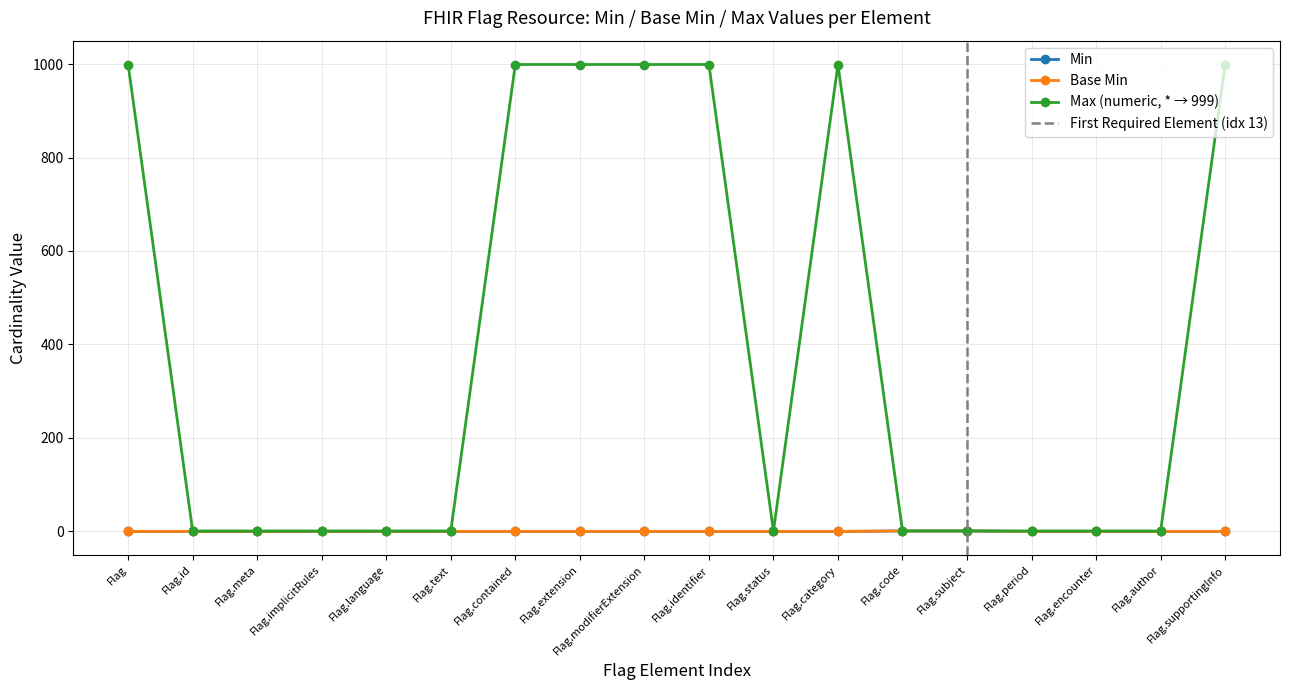

True or false: Base Min and Max (numeric) intersect in this chart.

False